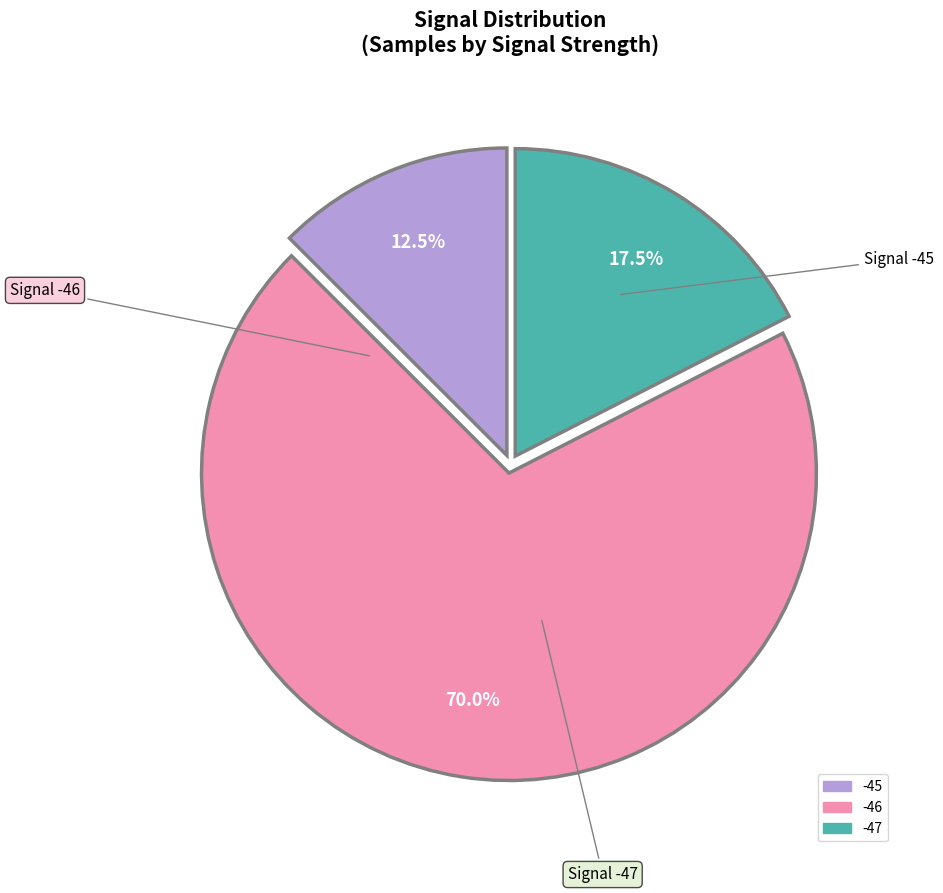

Is there any slice that represents more than half of the pie?

Yes